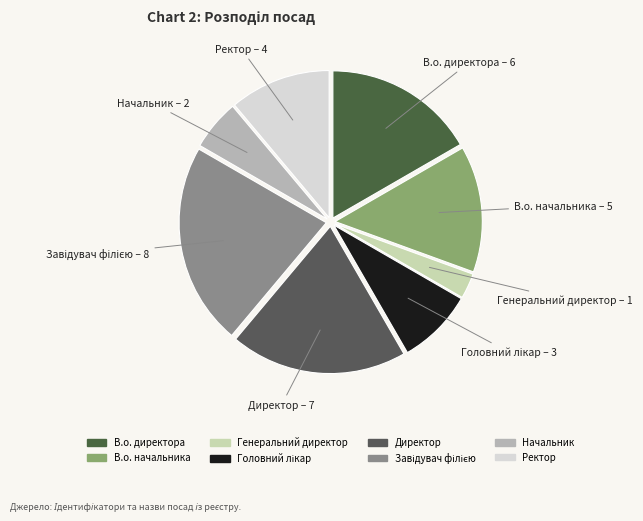

Is it true that Ректор is 11% of the pie?

True